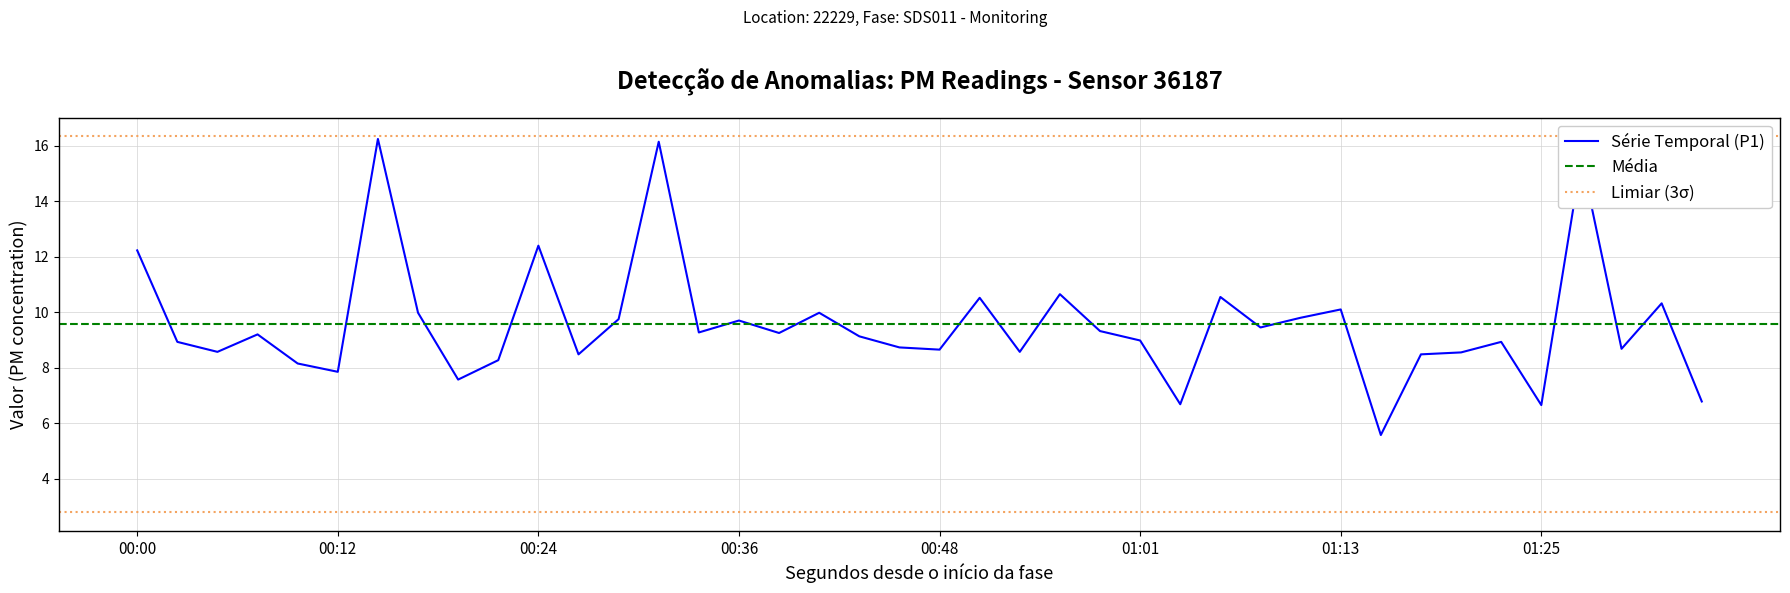

Read the value at 00:31.

16.1